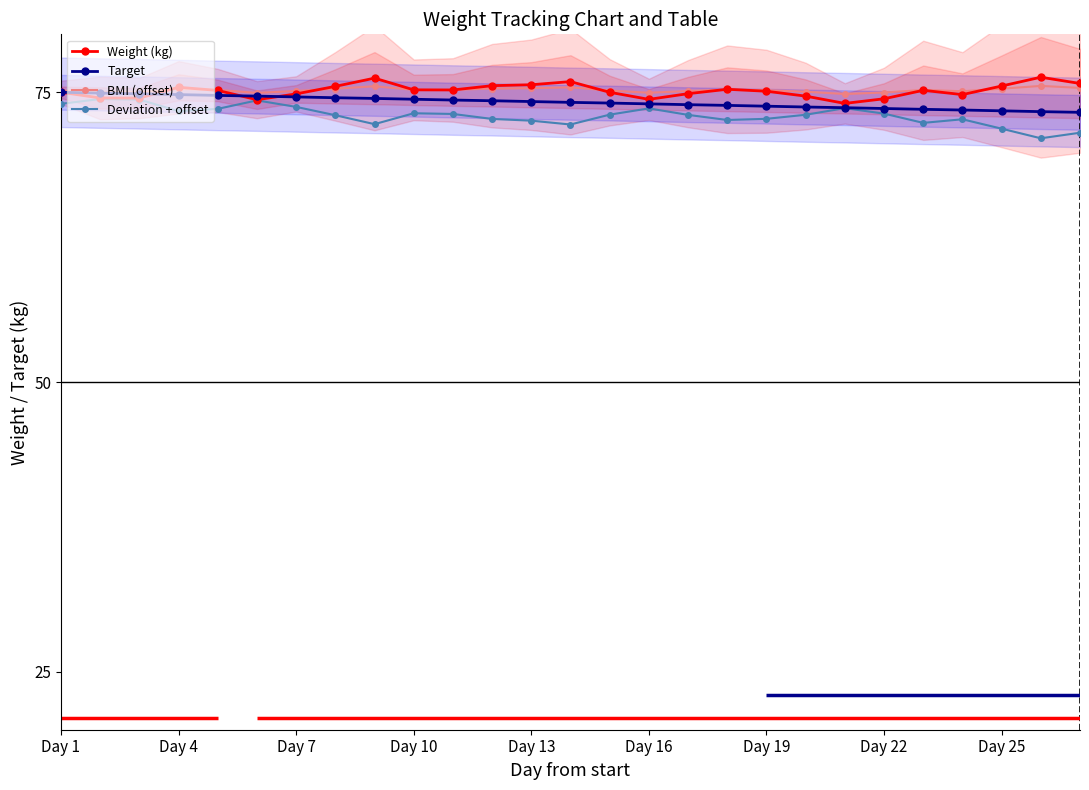

Which series has the widest spread of values?

Deviation + offset